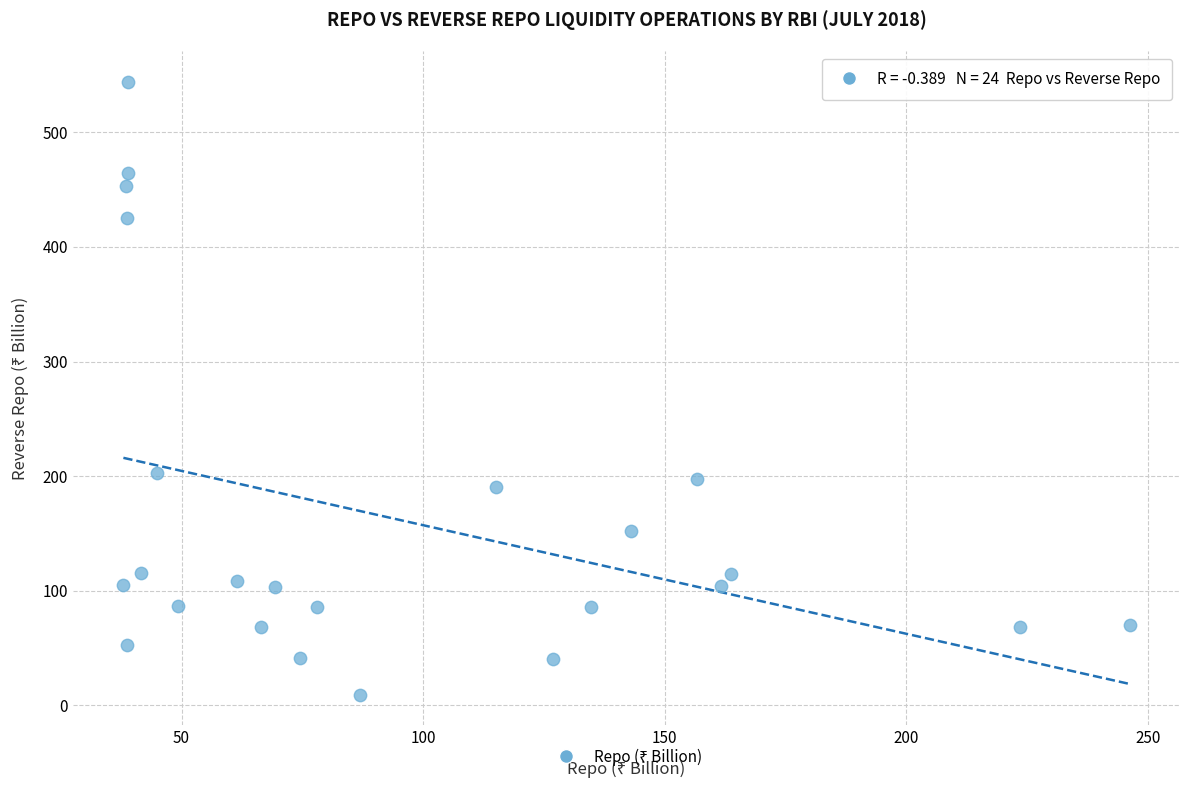

What is the range of X values (max minus min)?

208.3